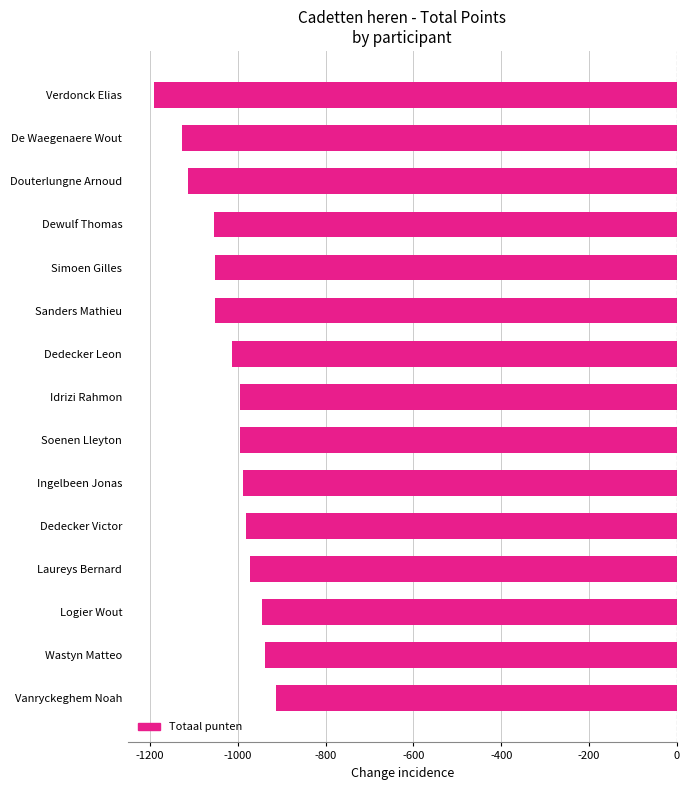

True or false: the data shows -609 at Dedecker Victor.

False